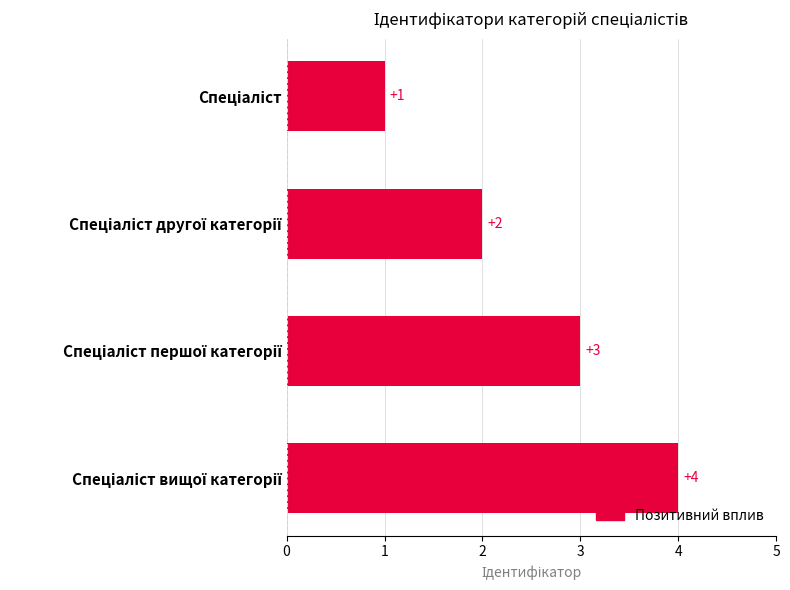

How many values are between 2 and 4?

3